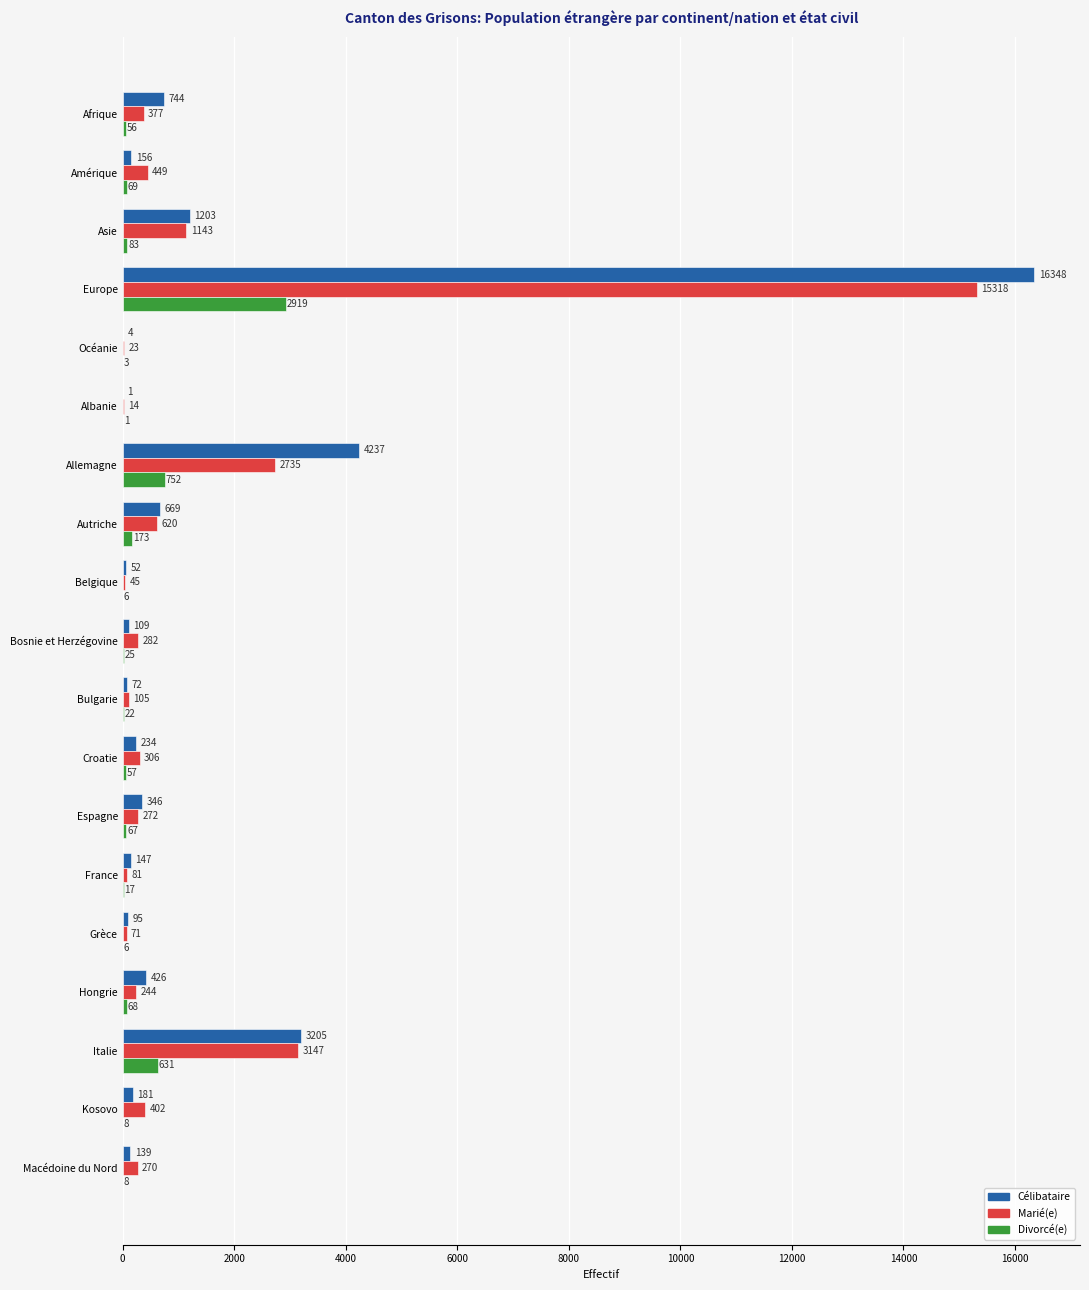

What is the maximum value shown in the chart?

16348